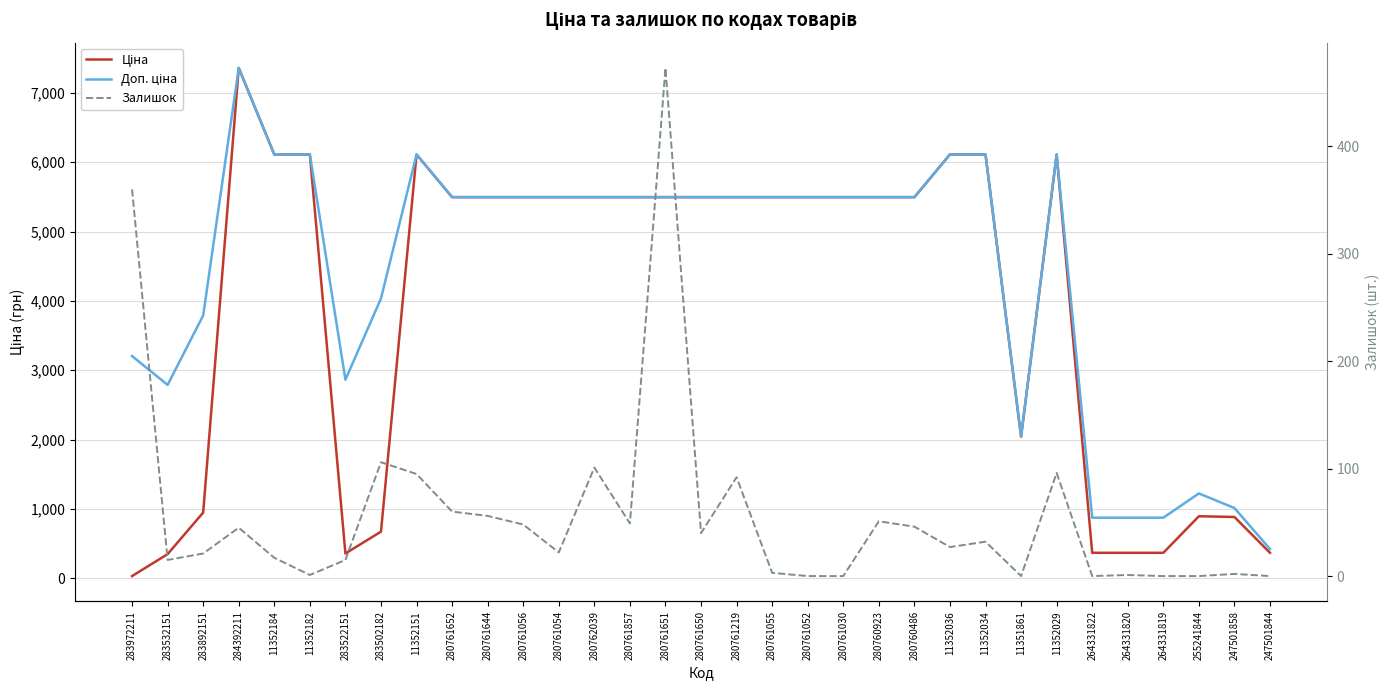

How many intersections are there between Ціна and Залишок?

1